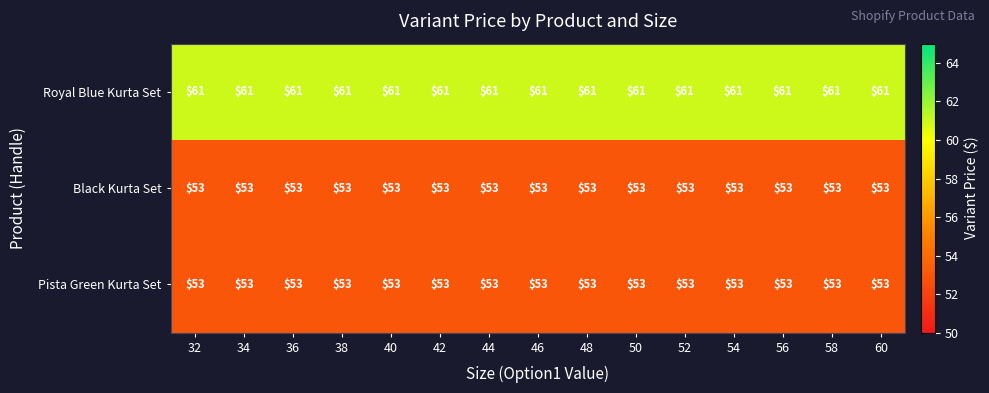

What is the total value across all series at 48?

167